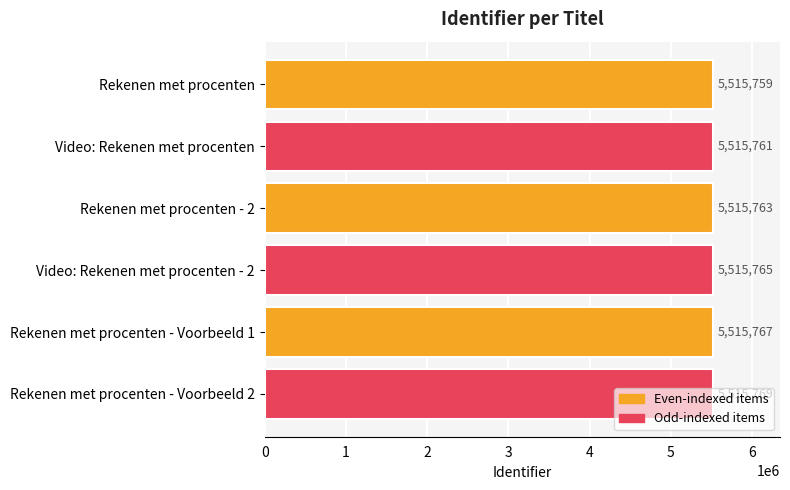

List the labels in order of value, smallest first.

Rekenen met procenten, Video: Rekenen met procenten, Rekenen met procenten - 2, Video: Rekenen met procenten - 2, Rekenen met procenten - Voorbeeld 1, Rekenen met procenten - Voorbeeld 2